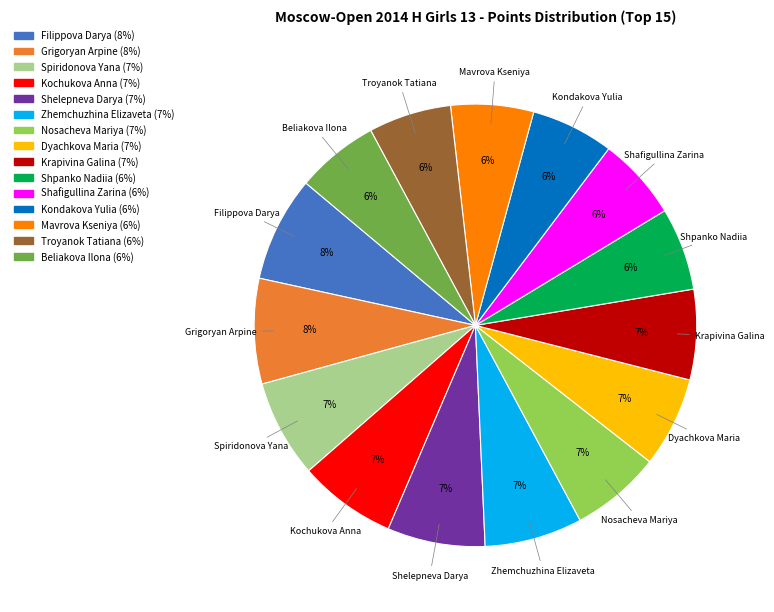

Between Dyachkova Maria and Beliakova Ilona, which is larger?

Dyachkova Maria